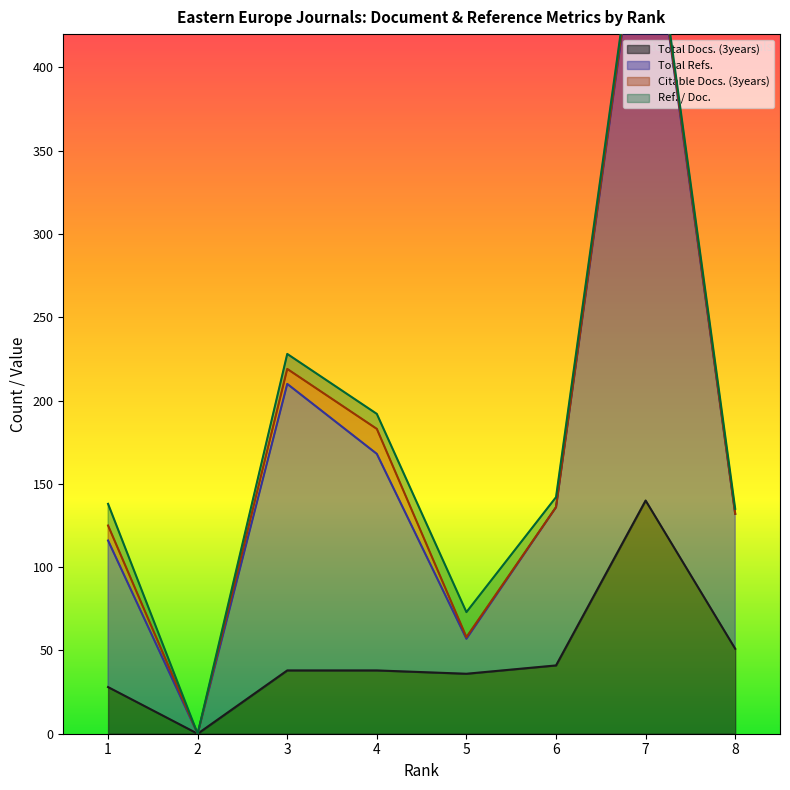

What is the maximum value shown in the chart?

525